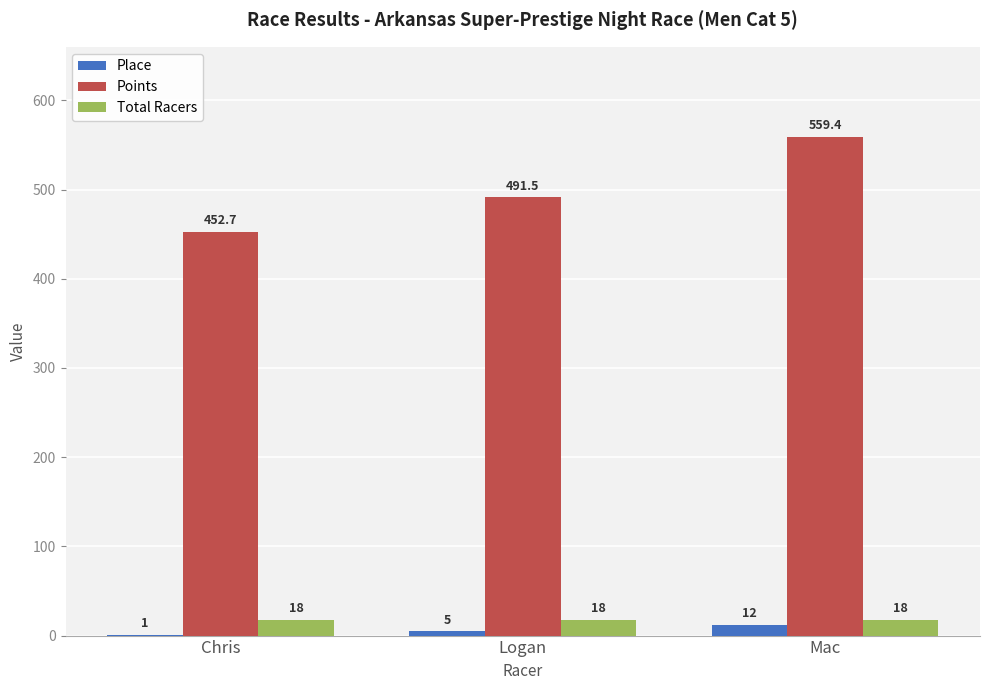

At which label does Place reach its peak?

Mac